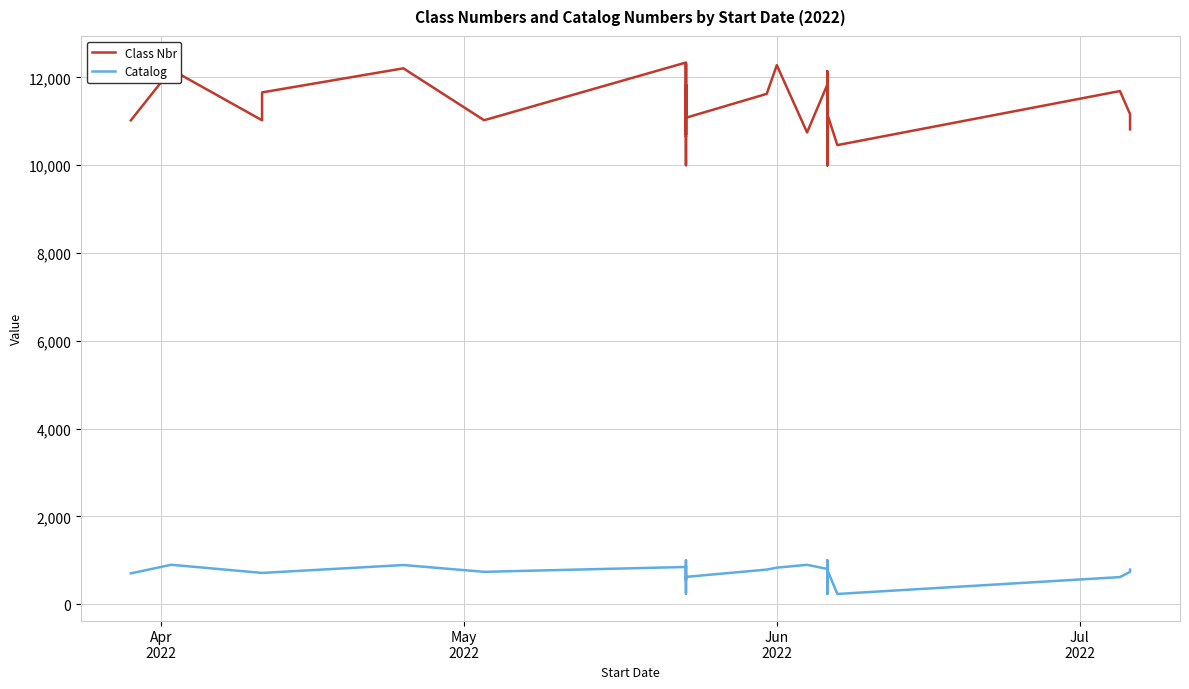

How many lines are shown in the chart?

2